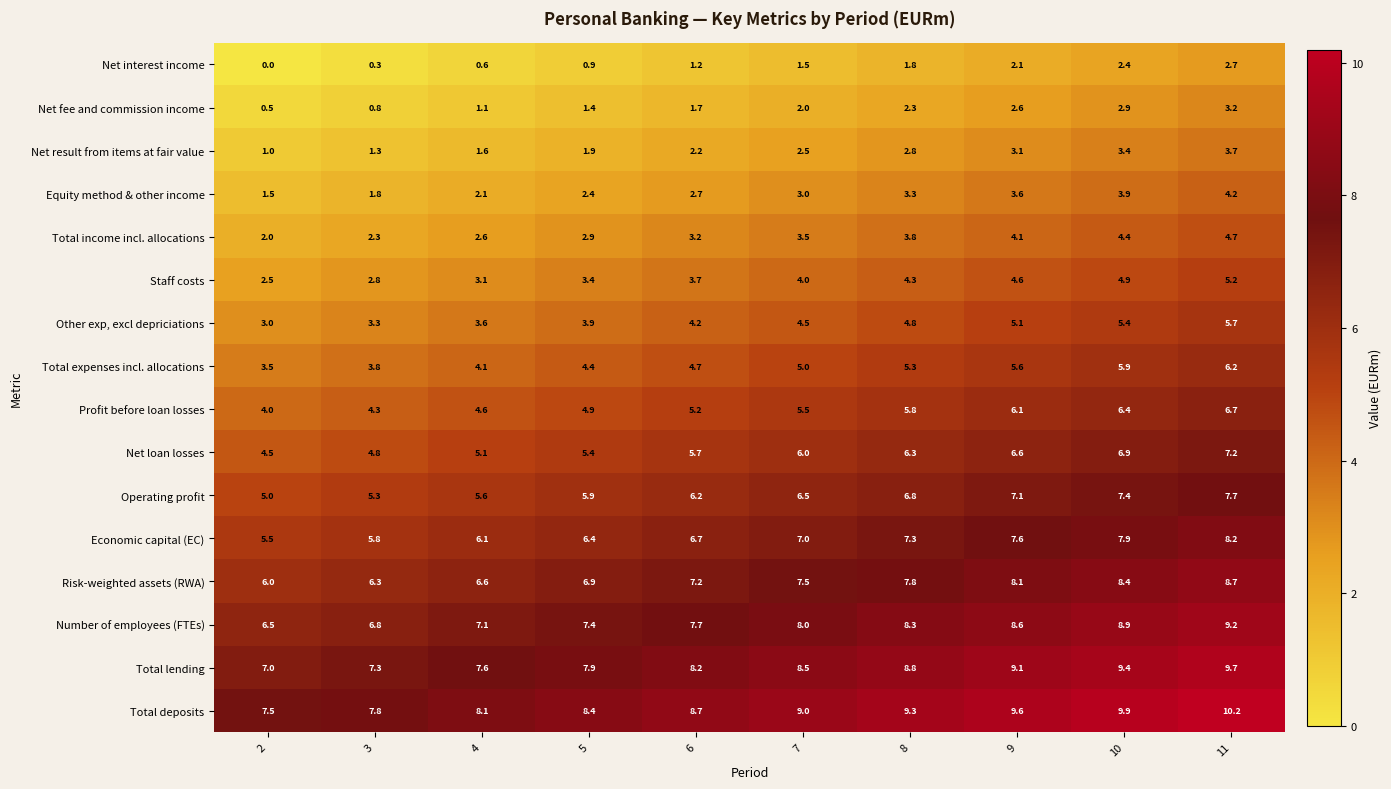

The value of Total deposits at 3 is 13.2. True or false?

False